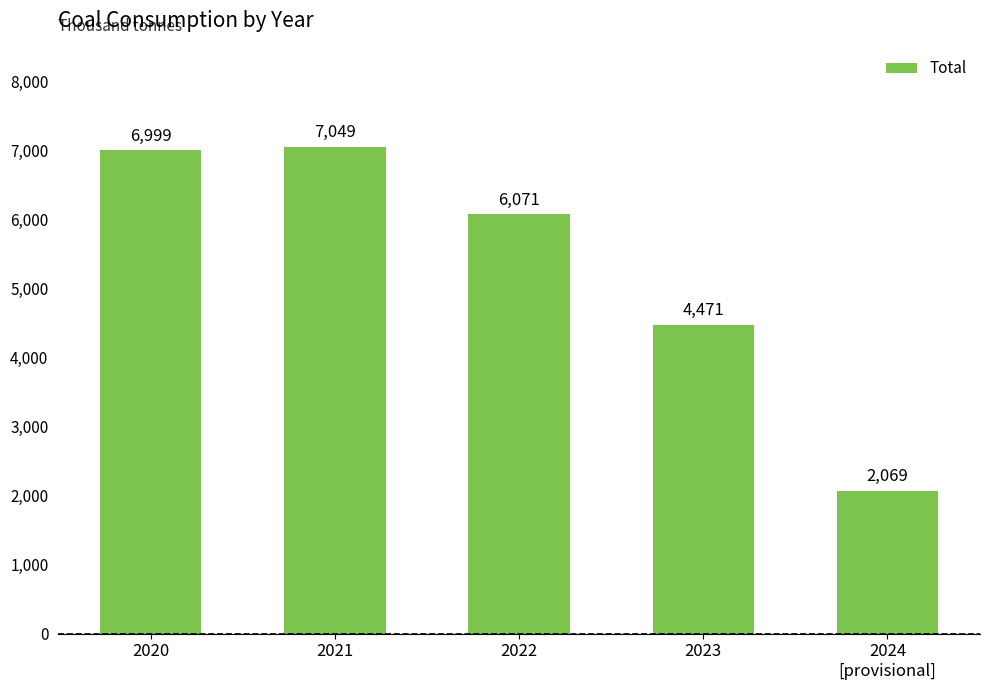

What is the label of the 3rd bar from the right?

2022